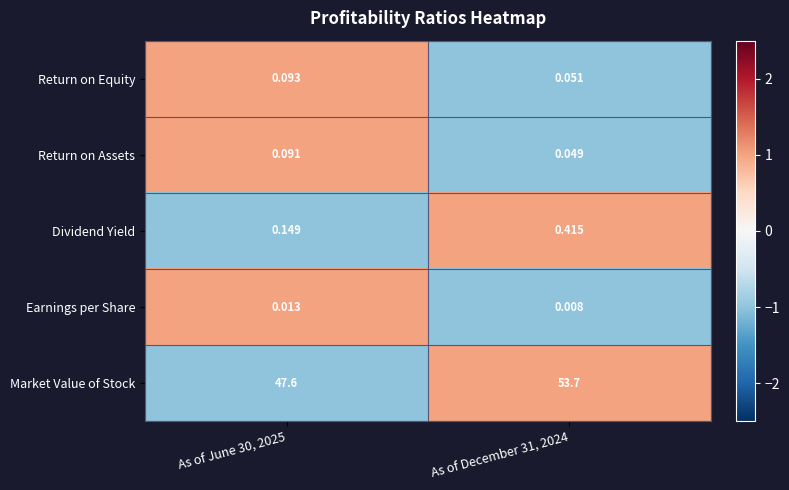

At As of June 30, 2025, list the series in order from largest to smallest.

Market Value of Stock, Dividend Yield, Return on Equity, Return on Assets, Earnings per Share